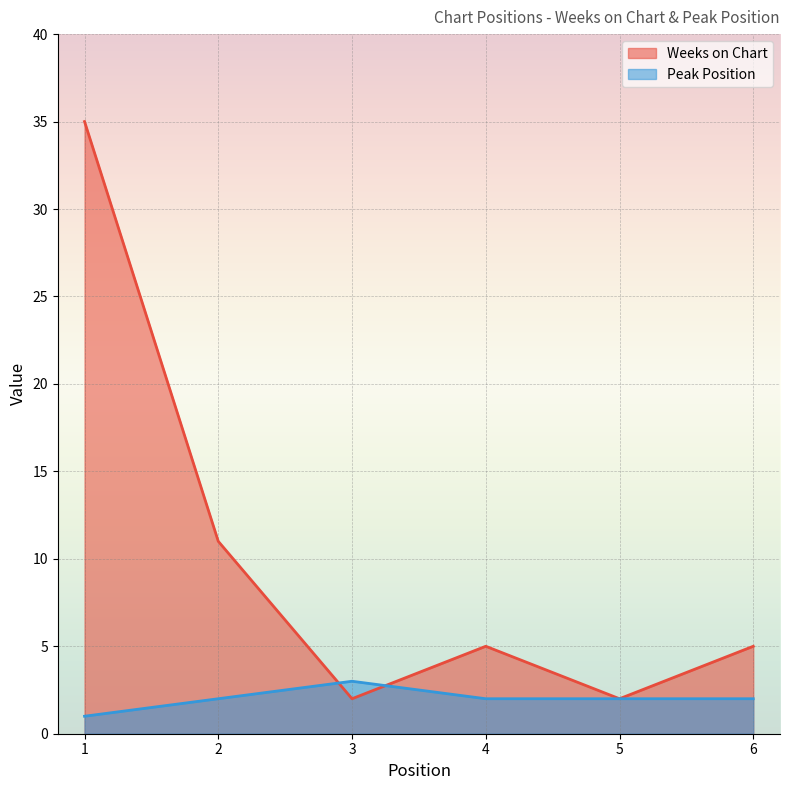

What is the difference between the second highest and second lowest values in the Weeks on Chart series?

9